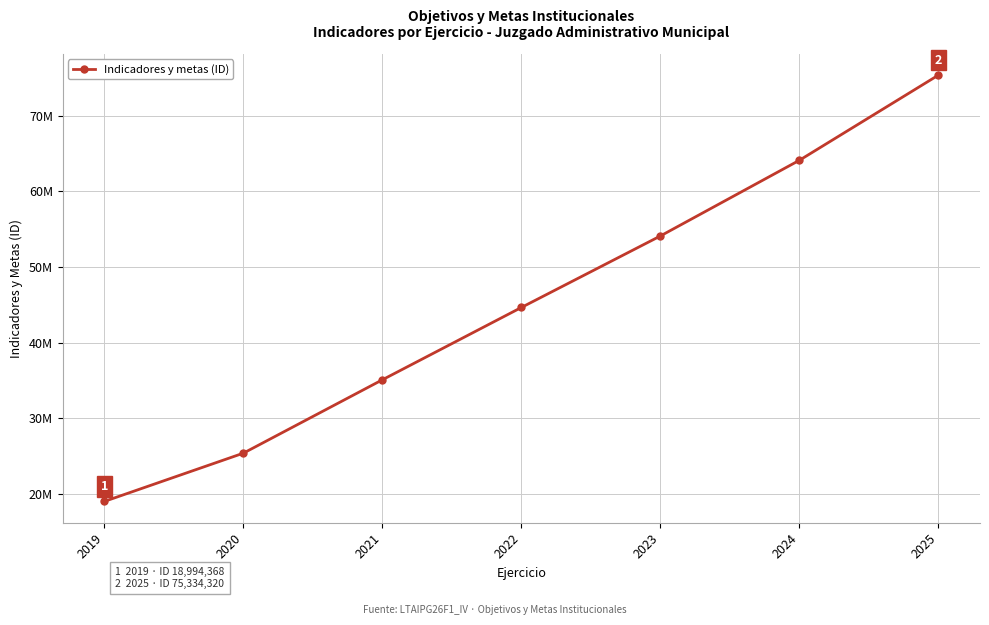

Rank the categories by value from highest to lowest.

2025, 2024, 2023, 2022, 2021, 2020, 2019